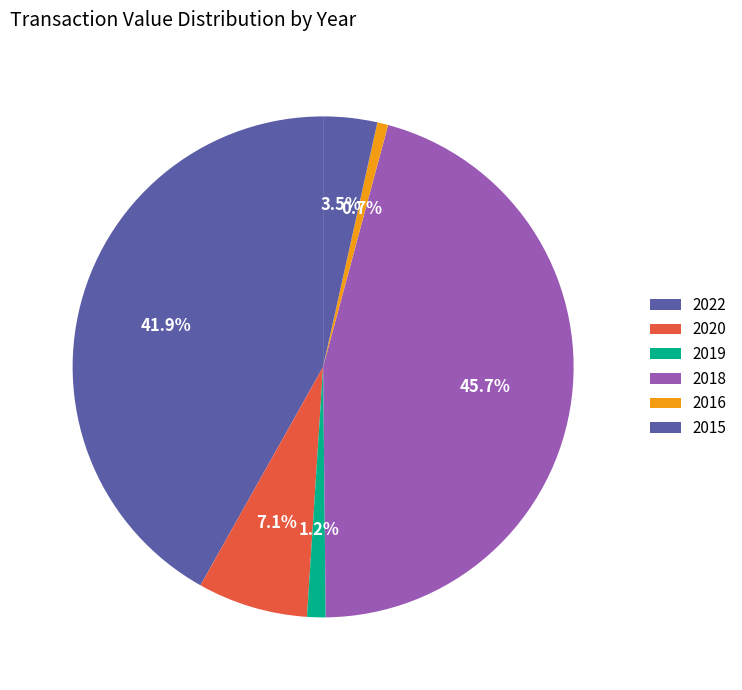

To the nearest percent, what is the difference between the largest and smallest slice percentages?

45%